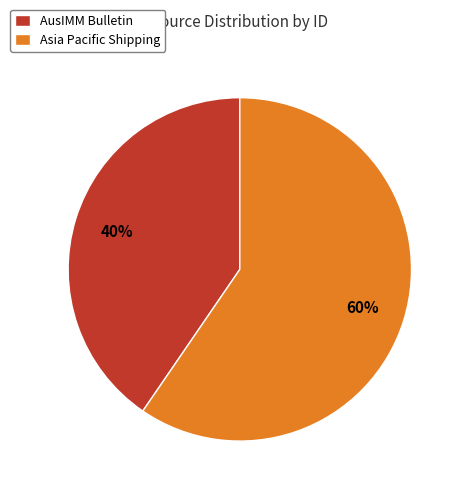

What is the largest slice in the pie chart?

Asia Pacific Shipping